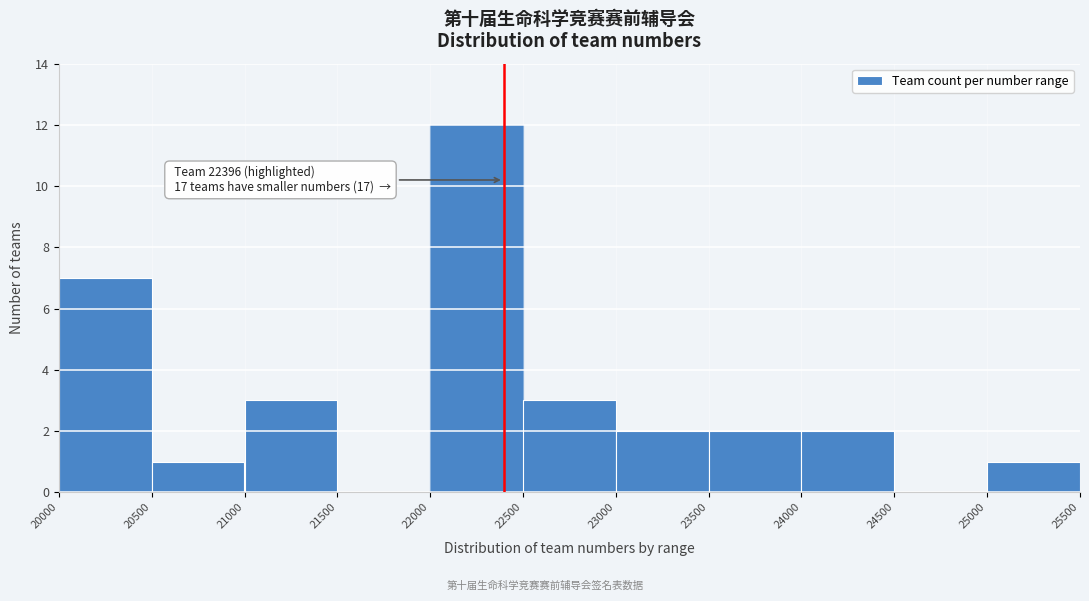

Over which range of the x-axis is the bar tallest?

22000 to 22500